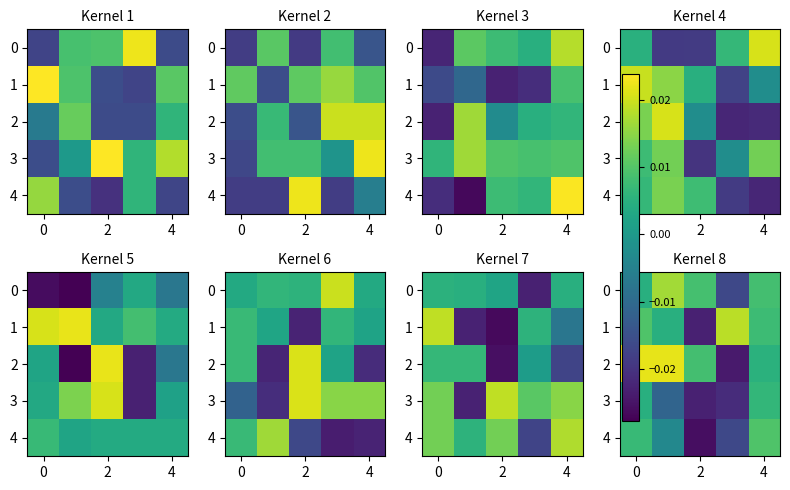

Is it true that 2 equals 0.0 at 4?

False